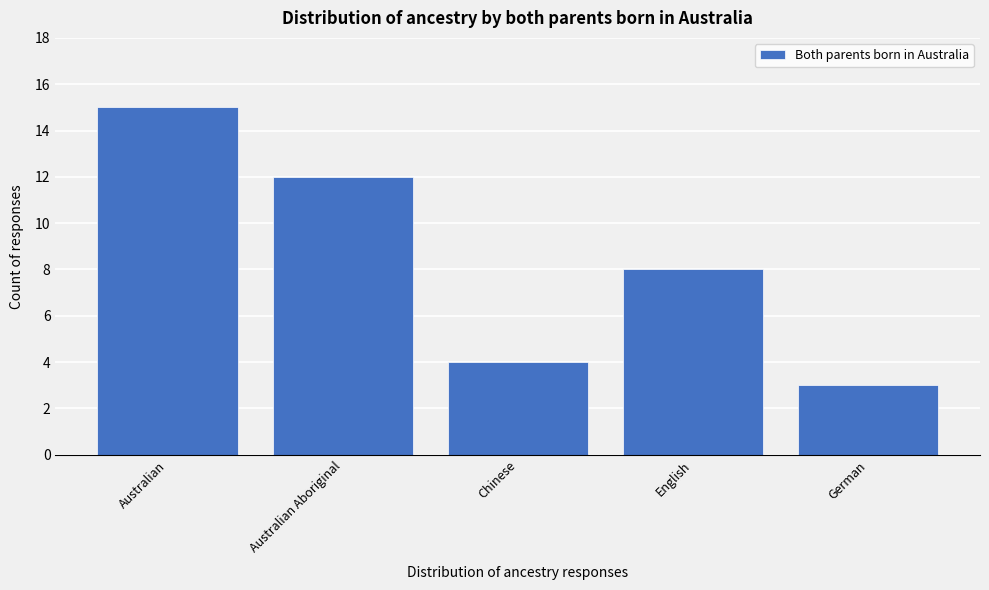

Reading left to right, what are all the values shown in this chart?

Australian=15	Australian Aboriginal=12	Chinese=4	English=8	German=3